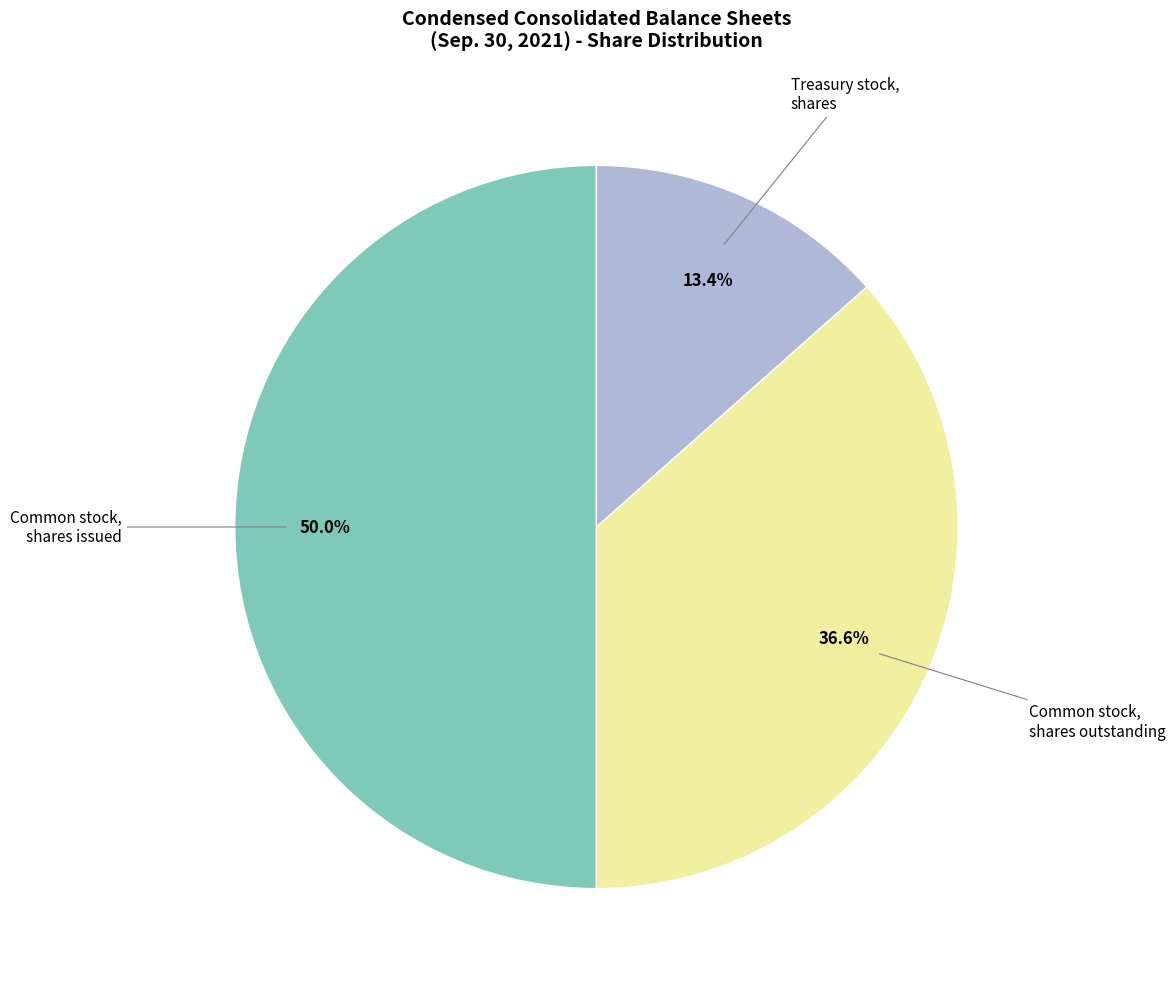

Count the number of slices in the pie.

3